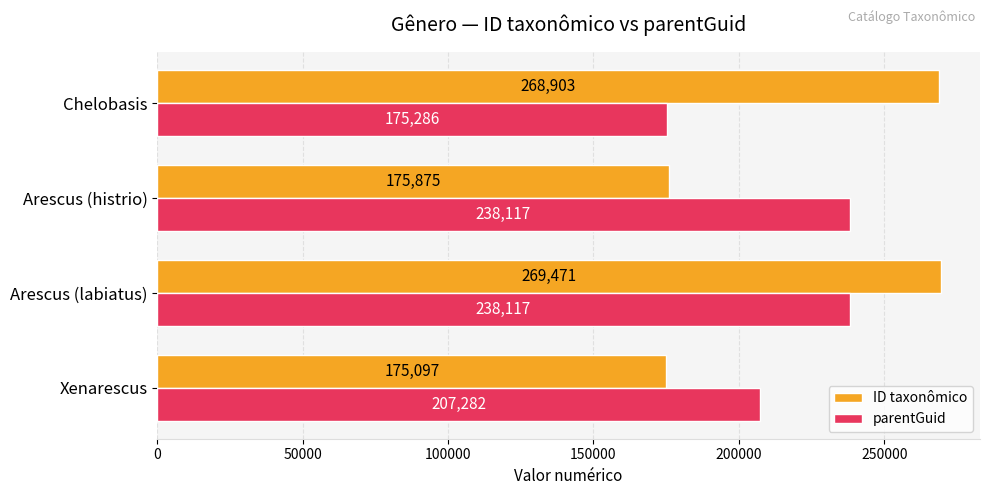

What is the minimum value shown in the chart?

175097